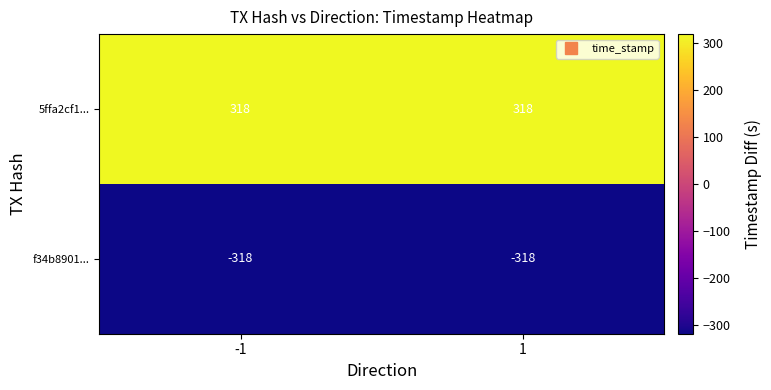

List the series in order of their overall mean, highest first.

5ffa2cf1..., f34b8901...